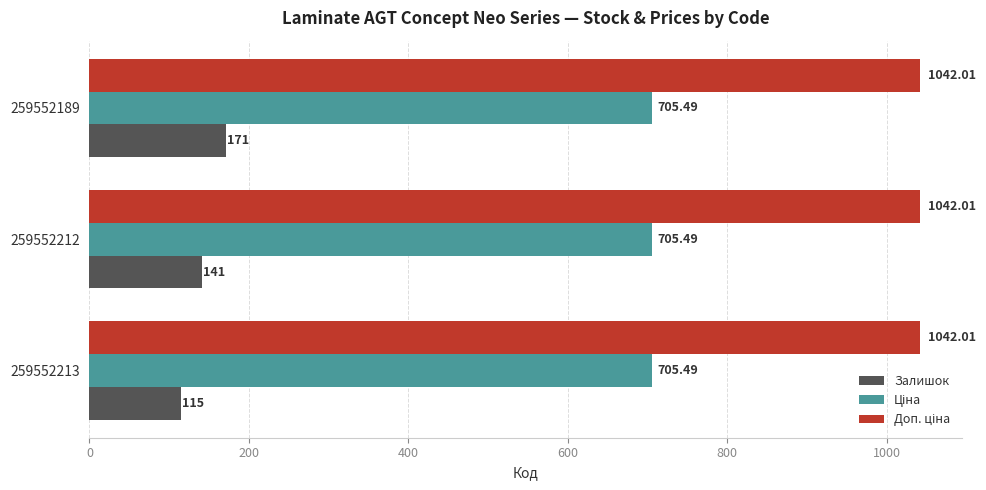

Which series changed the most between 259552213 and 259552189?

Залишок